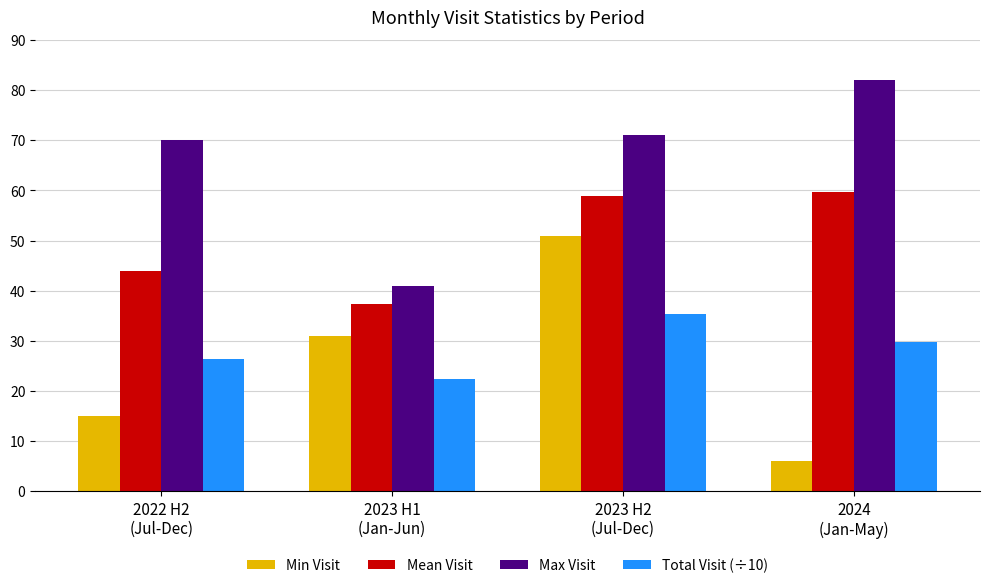

At which category is the sum across all series the highest?

2023 H2
(Jul-Dec)